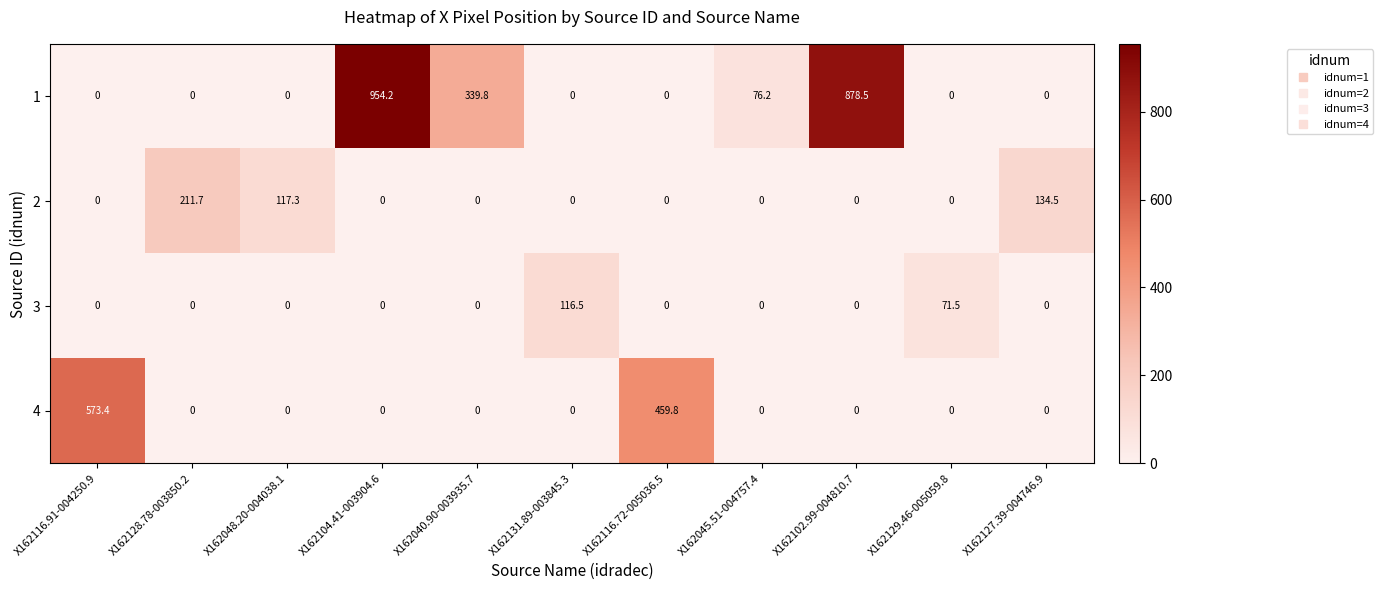

Read the 1 value at X162040.90-003935.7.

339.8